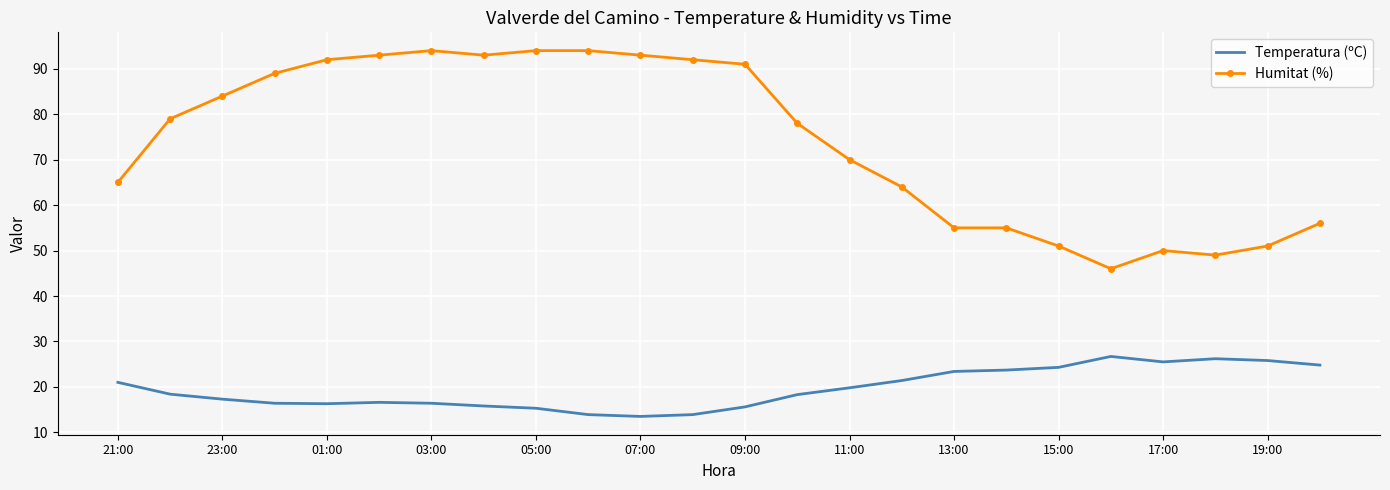

How many distinct data groups are displayed?

2